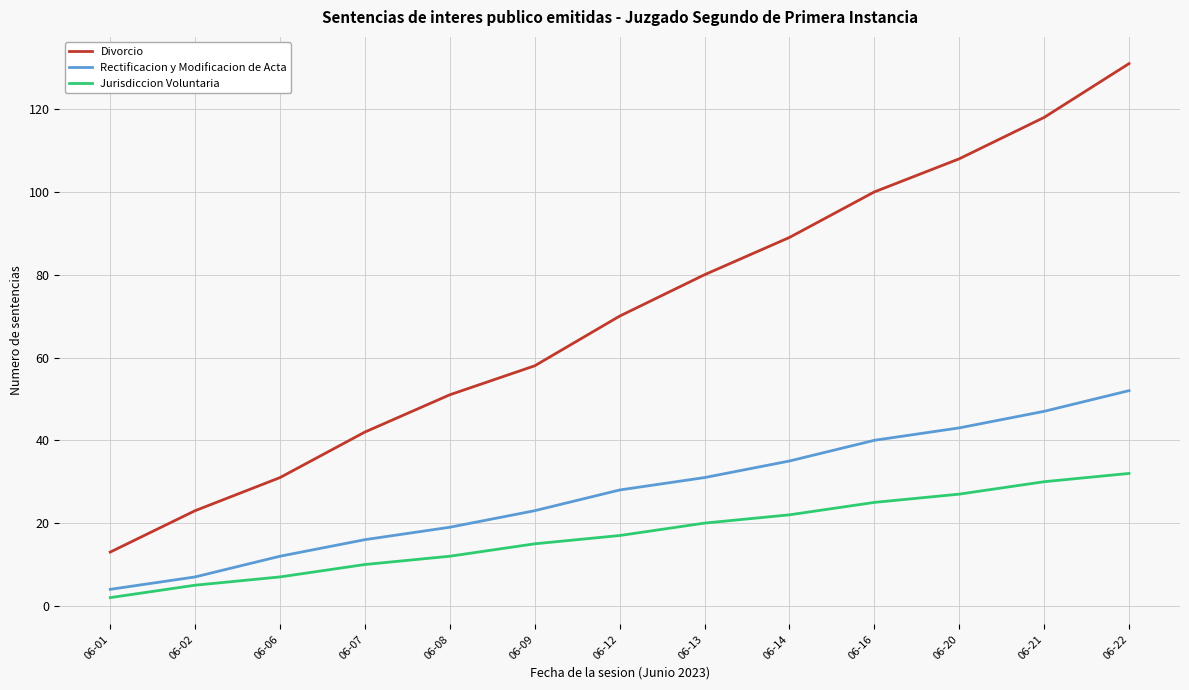

Which category has the highest value across all series?

06-22